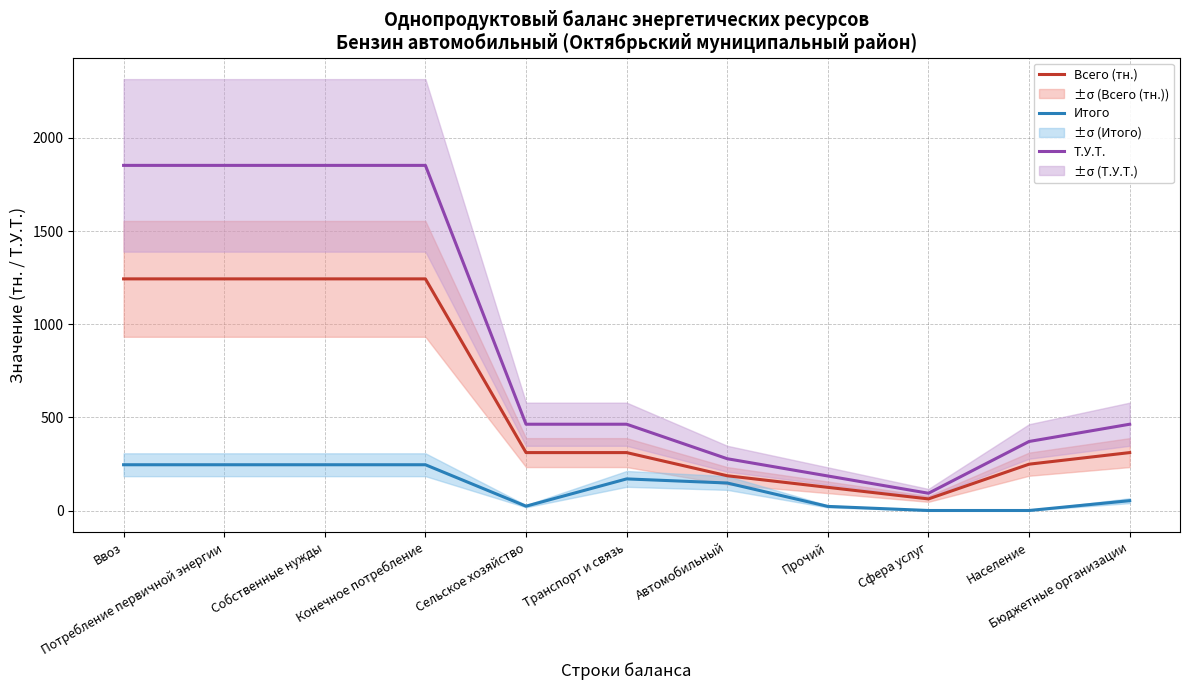

Which category has the lowest value across all series?

Сфера услуг